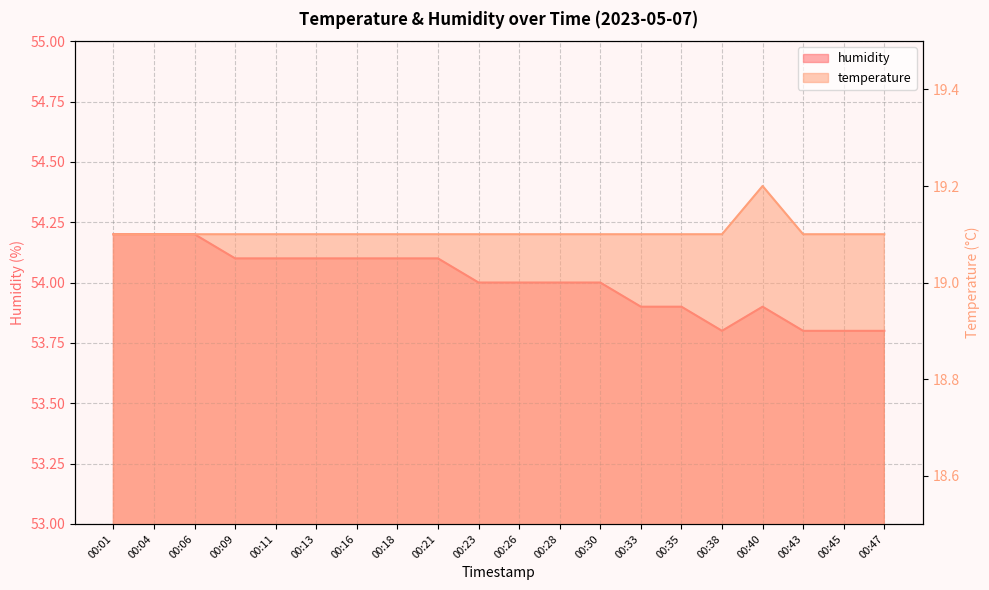

Read the temperature value at 00:40.

19.2